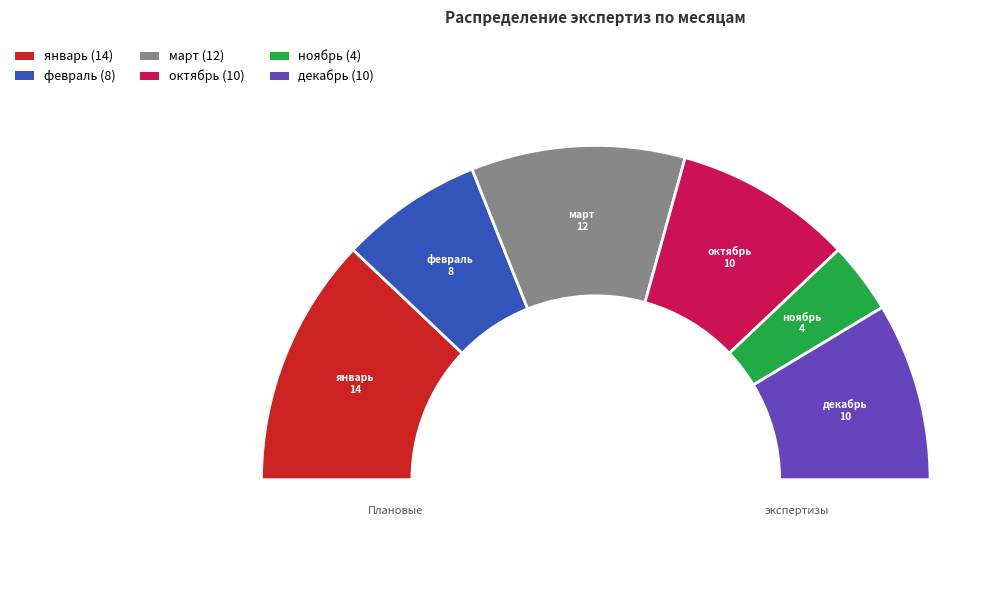

Which category has the biggest portion of the pie?

январь